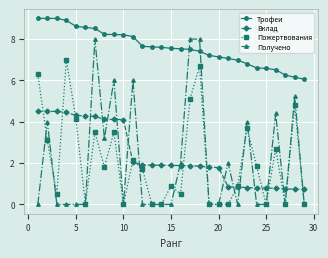

Rank the series by their maximum value, from lowest to highest.

Вклад, Пожертвования, Получено, Трофеи